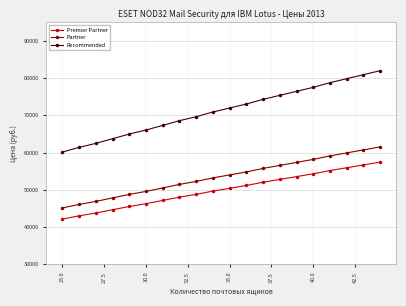

What is the difference between the maximum and minimum values in the Partner series?

16425